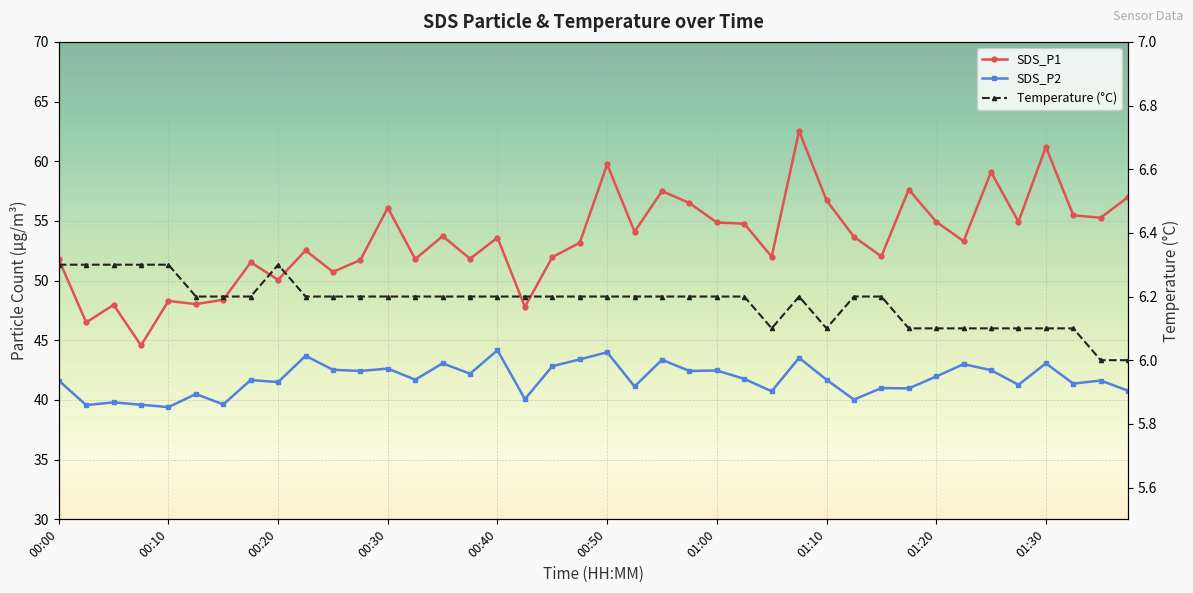

What is the difference between the SDS_P2 values at 00:45 and 00:30?

0.2